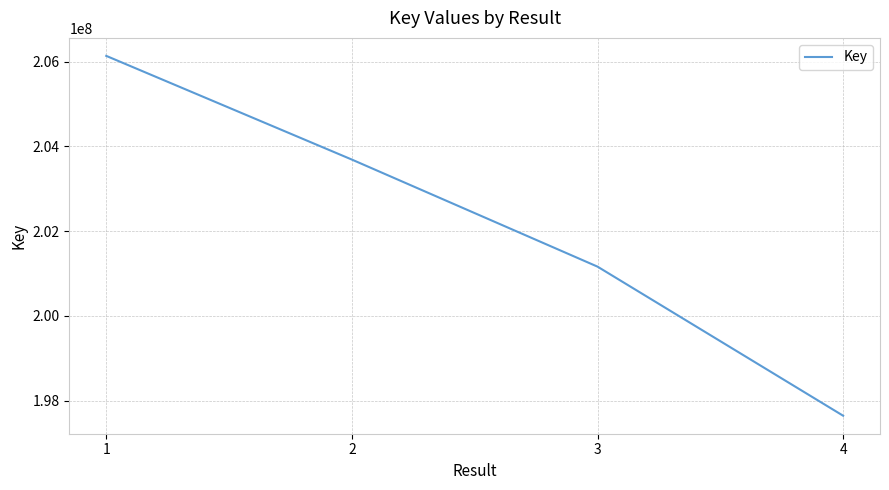

The value at 3 is 277906013. True or false?

False